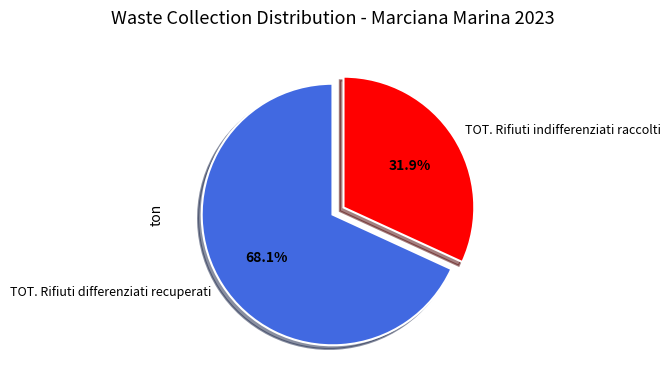

Does TOT. Rifiuti differenziati recuperati account for over 50% of the chart?

Yes